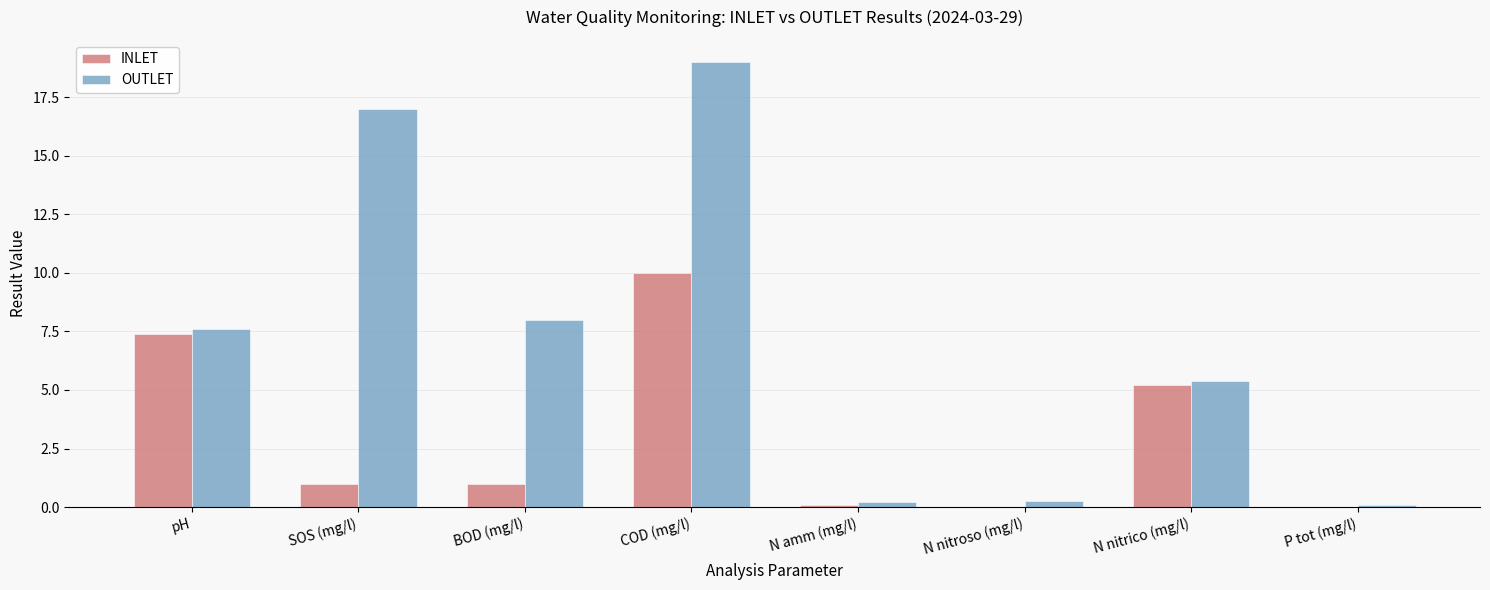

At which category is the sum across all series the highest?

COD (mg/l)